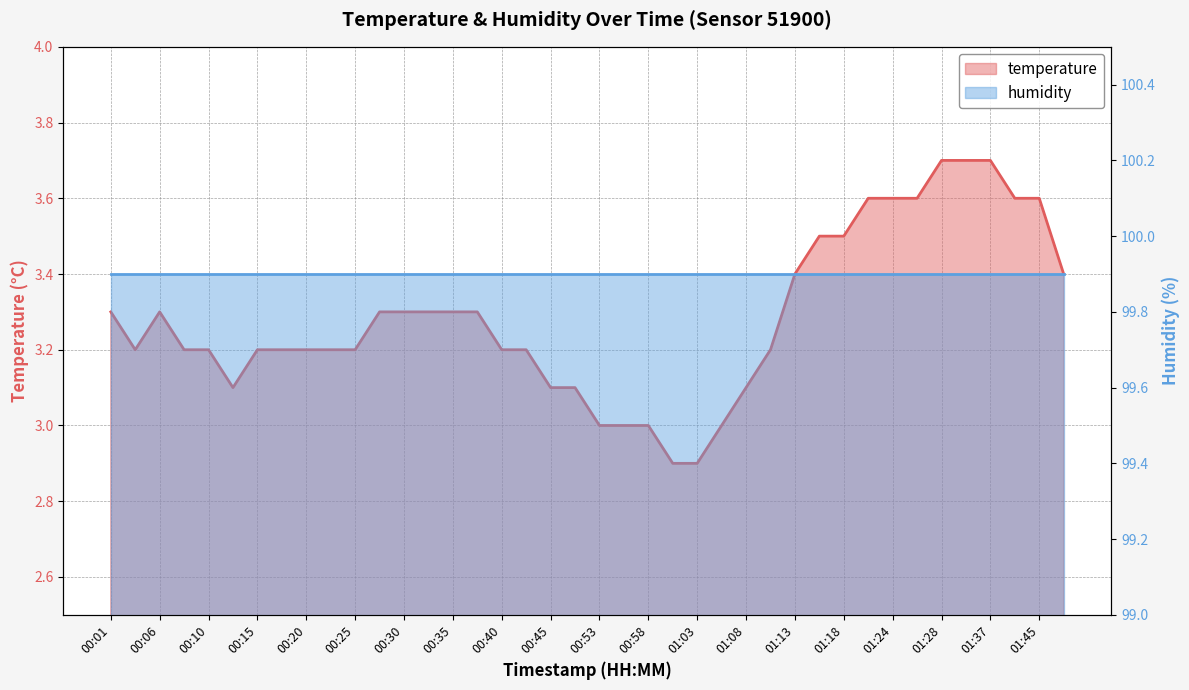

Where is the first local minimum?

00:03